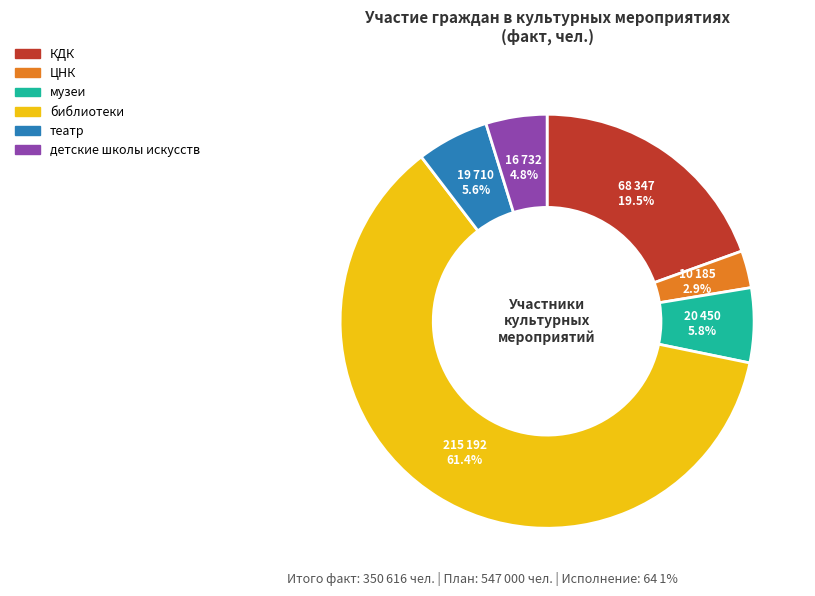

Which slice is the largest?

библиотеки